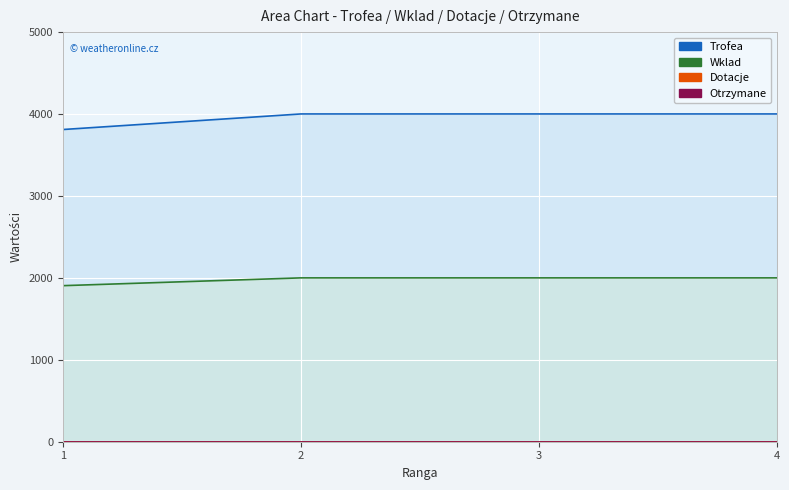

True or false: Wklad and Trofea cross at least once.

False